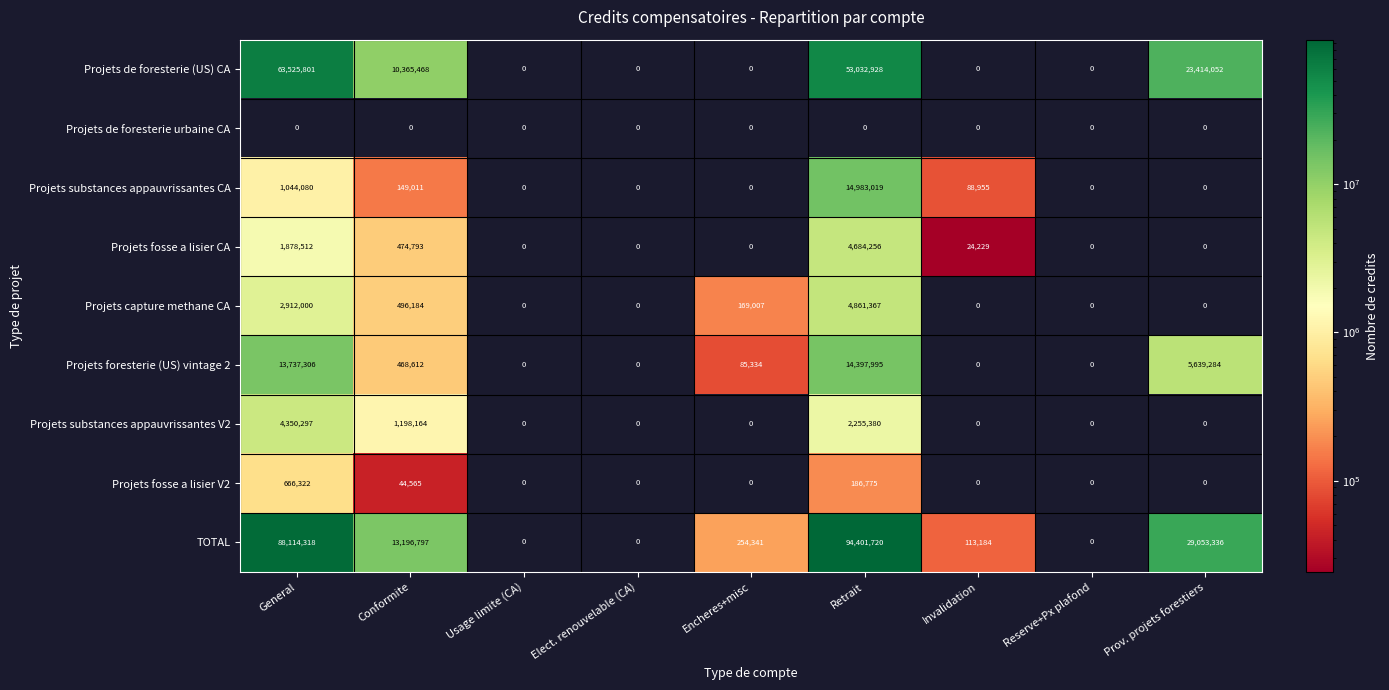

At which label does Projets fosse a lisier CA reach its peak?

Retrait